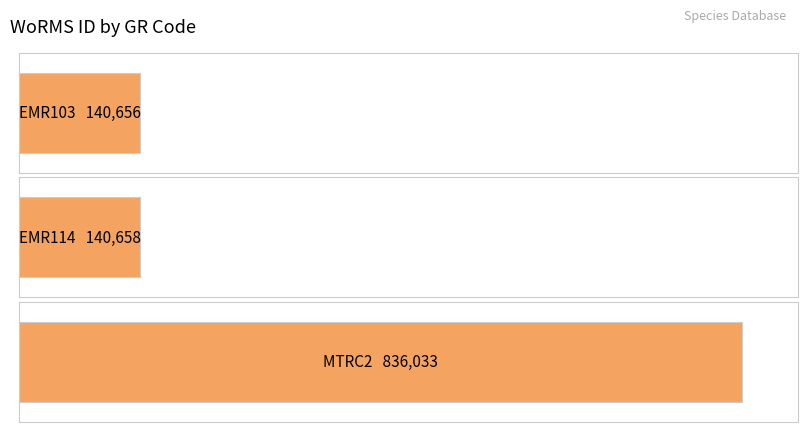

How many data points are less than 140658?

1